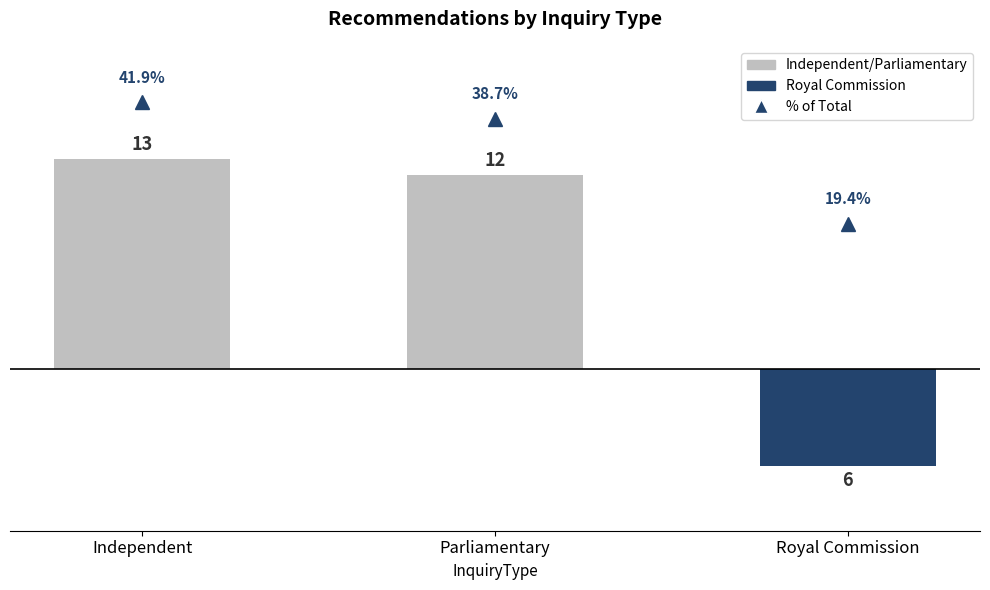

The value of Independent/Parliamentary at Royal Commission is 8. True or false?

False